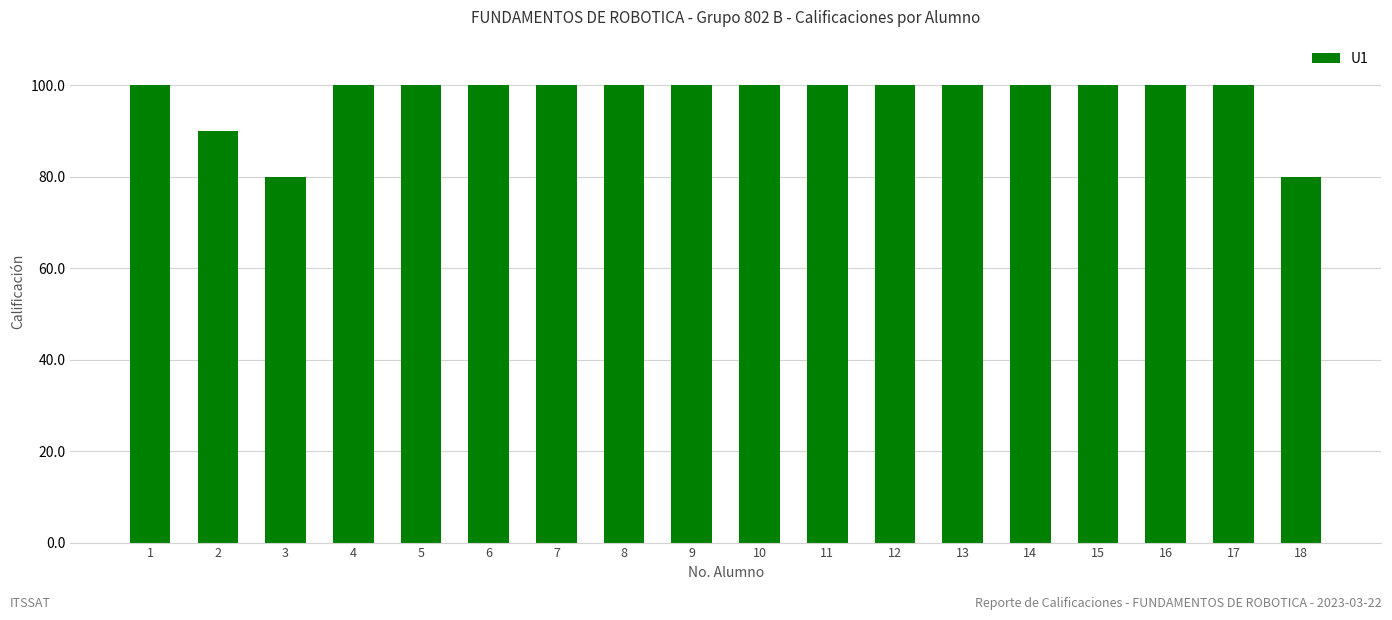

Does the chart contain stacked bars?

No